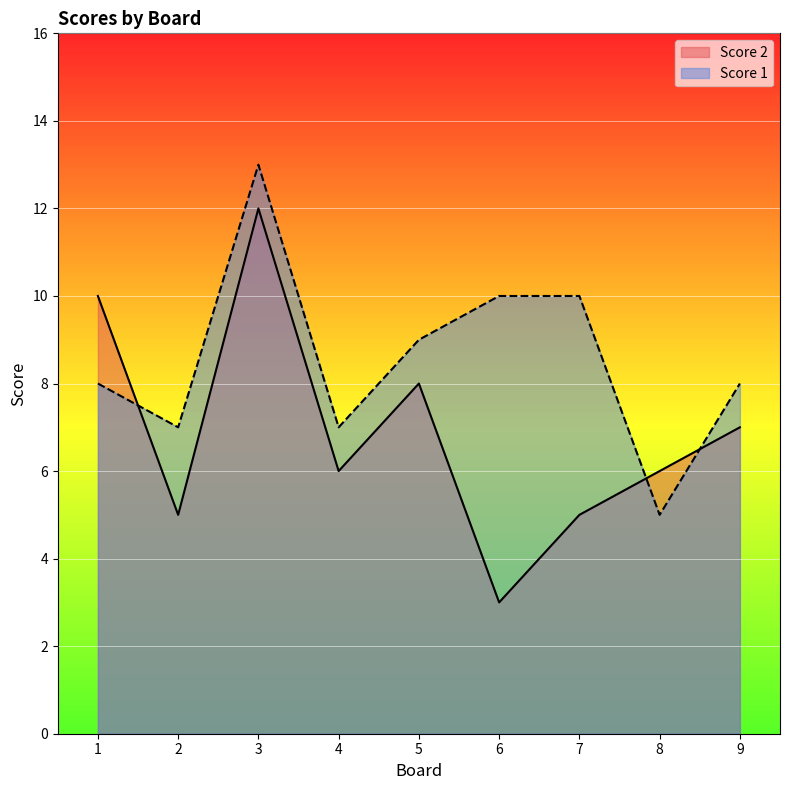

Between 7 and 9, which series saw the biggest shift?

Score 2